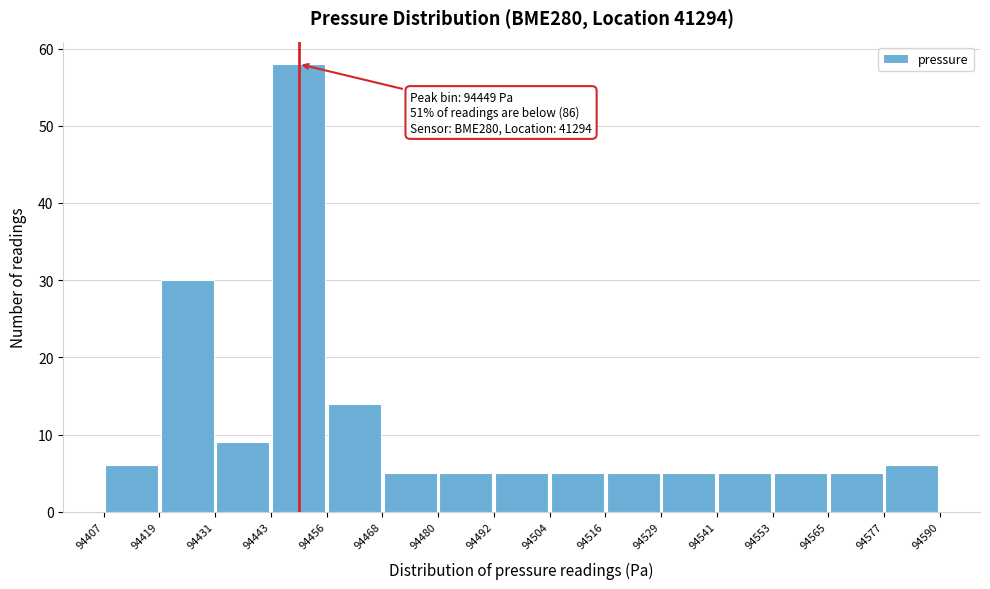

Which range on the x-axis has the tallest bar?

94443 to 94456